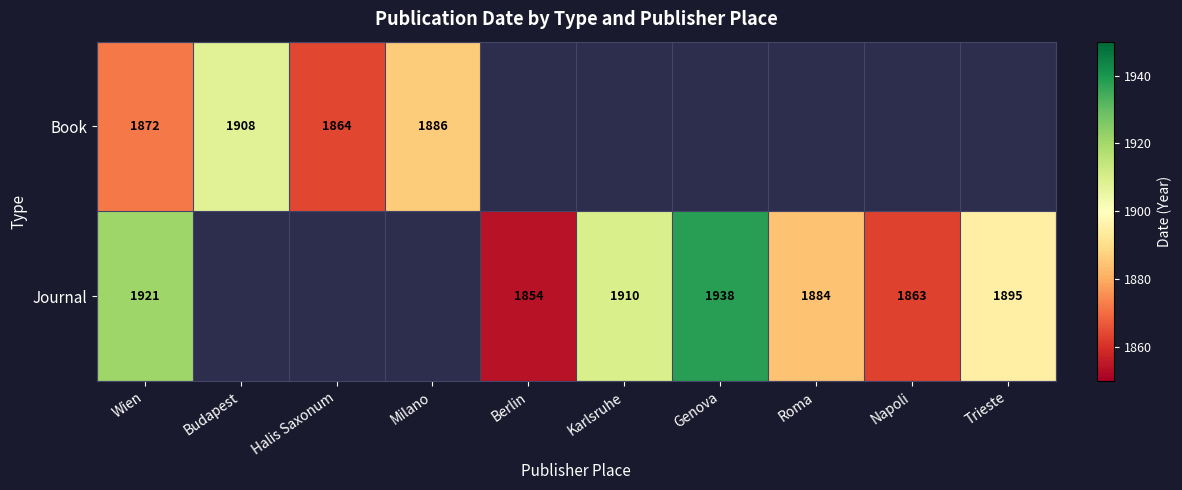

The value of Journal at Trieste is 3109.3. True or false?

False